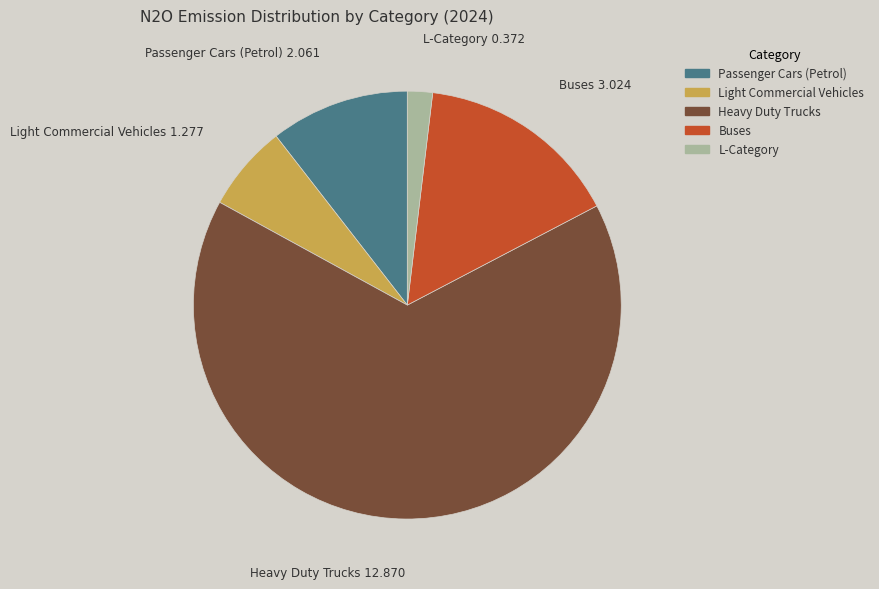

What is the majority slice?

Heavy Duty Trucks